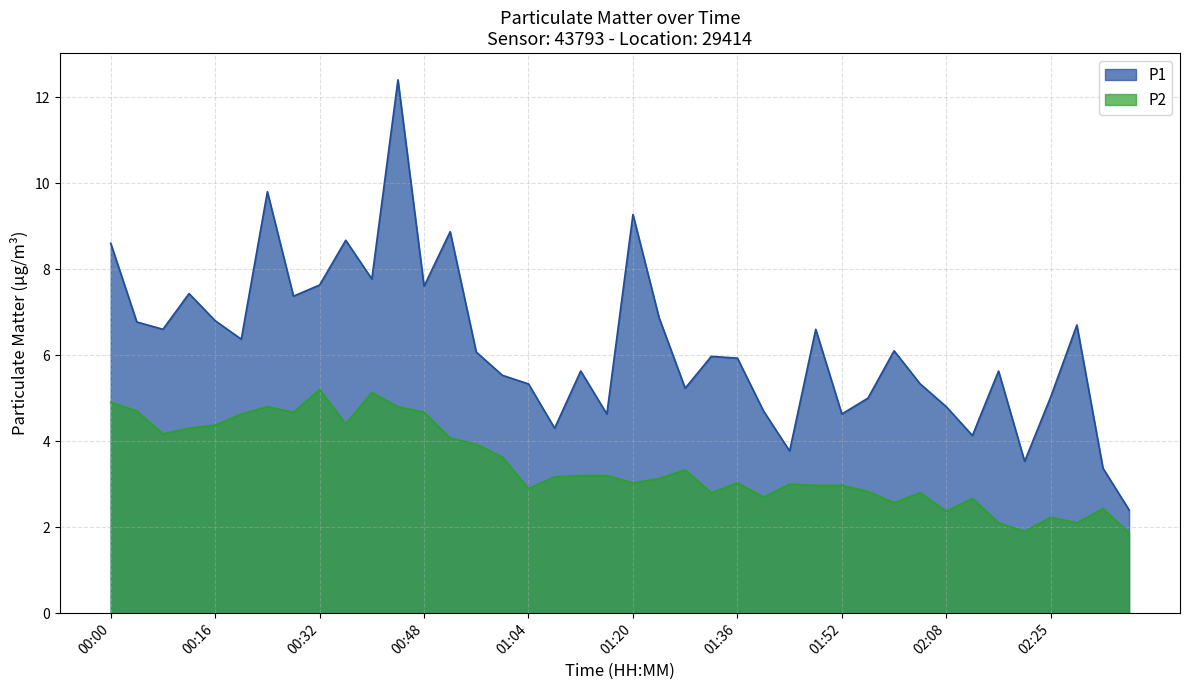

True or false: P2 and P1 intersect in this chart.

False